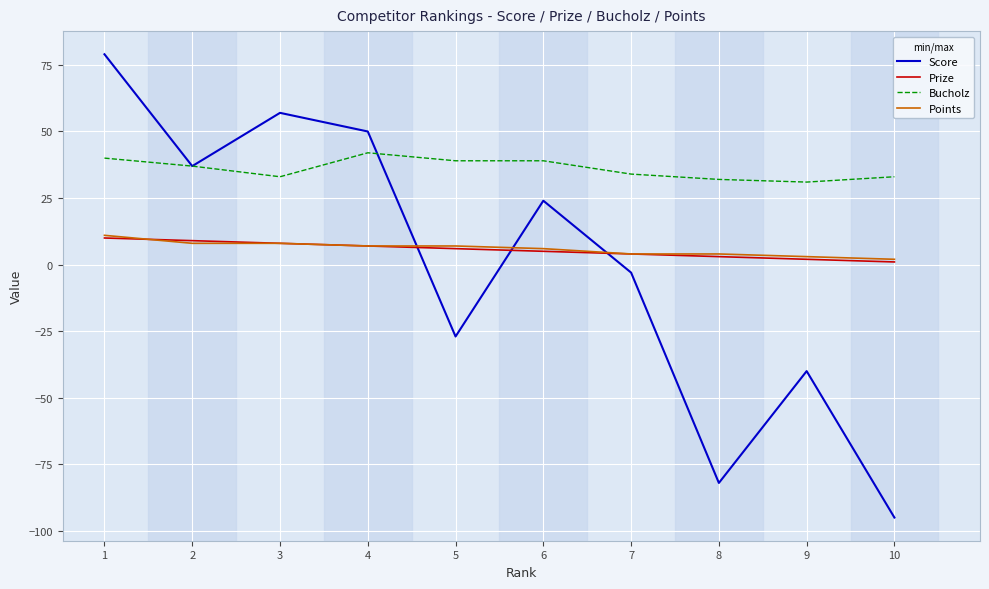

What is the greatest value displayed?

79